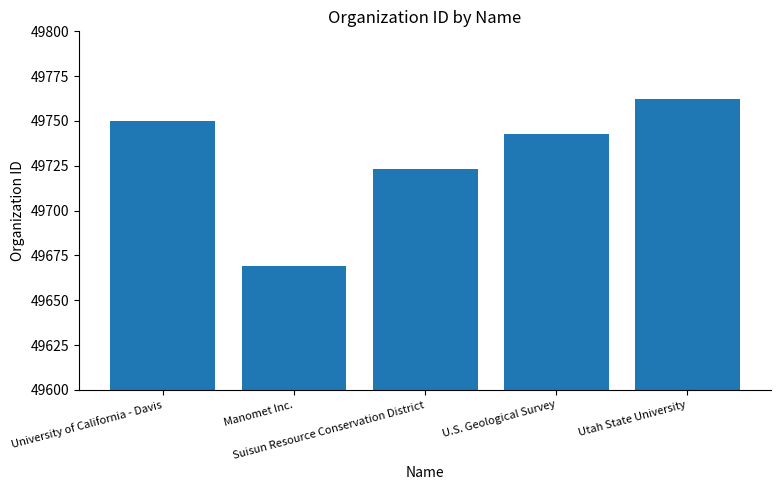

Reading right to left, what are all the values shown in this chart?

Utah State University=49762	U.S. Geological Survey=49743	Suisun Resource Conservation District=49723	Manomet Inc.=49669	University of California - Davis=49750